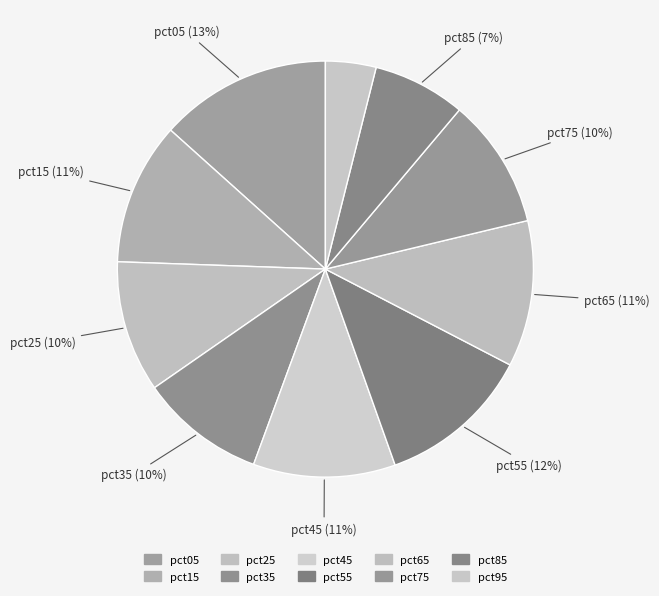

Which slice is the smallest?

pct95